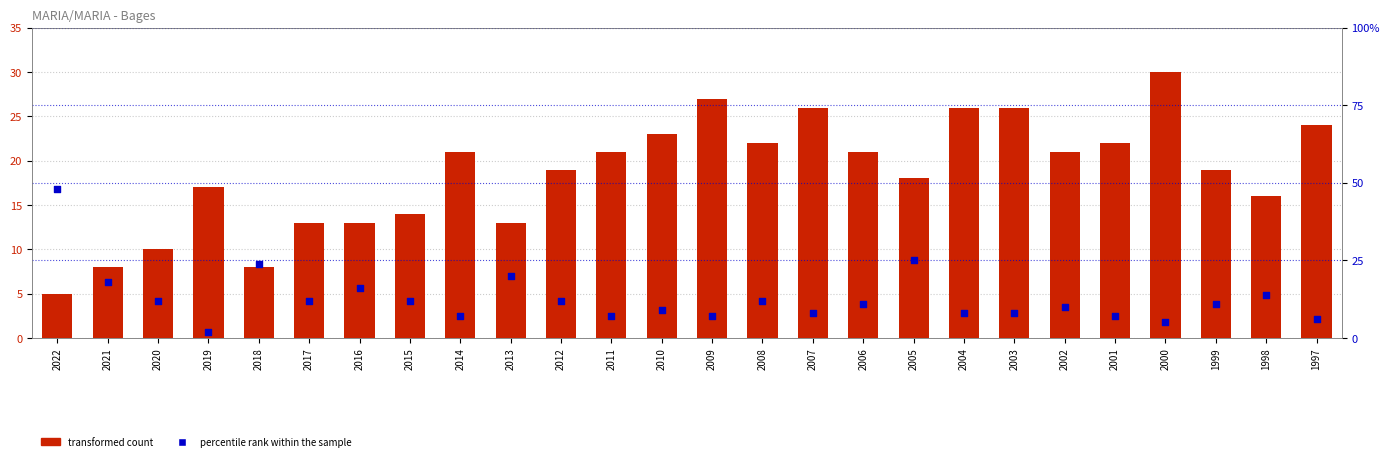

At which category is the sum across all series the highest?

2022